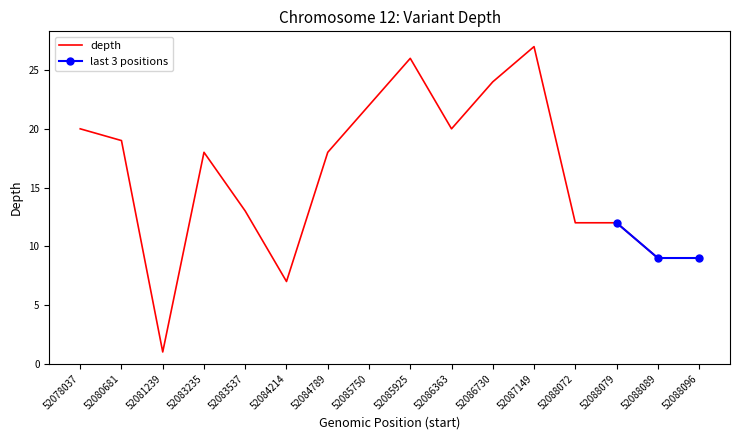

Reading left to right, transcribe all the data shown in this chart.

52078037=20	52080681=19	52081239=1	52083235=18	52083537=13	52084214=7	52084789=18	52085750=22	52085925=26	52086363=20	52086730=24	52087149=27	52088072=12	52088079=12	52088089=9	52088096=9